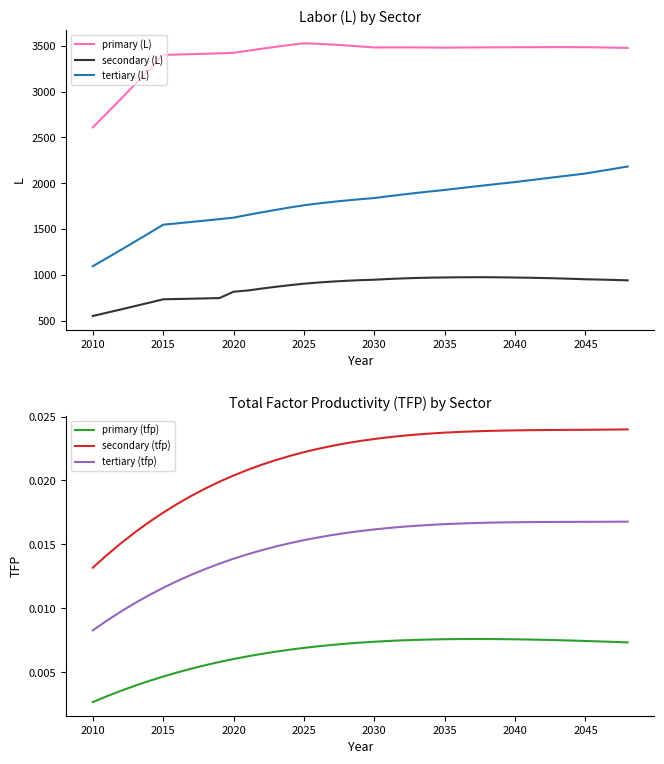

The tertiary (L) series shows 1093.3 at 2010. True or false?

True